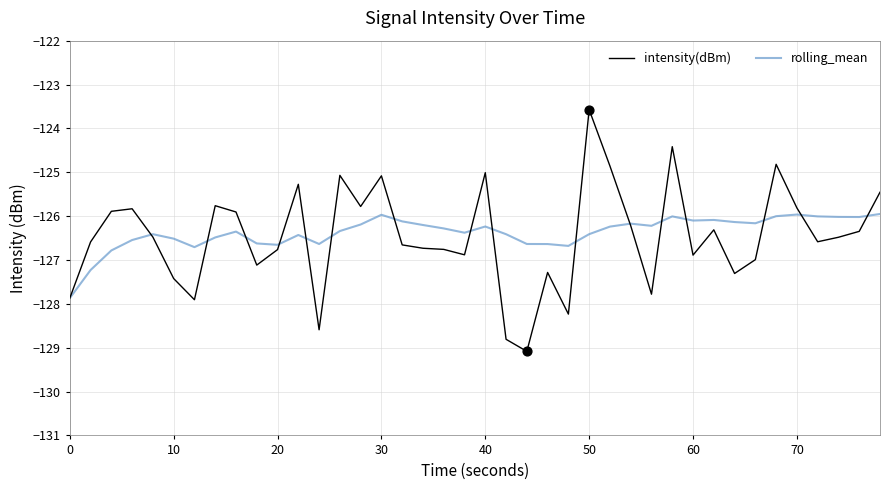

Which series has the largest total across all categories?

rolling_mean